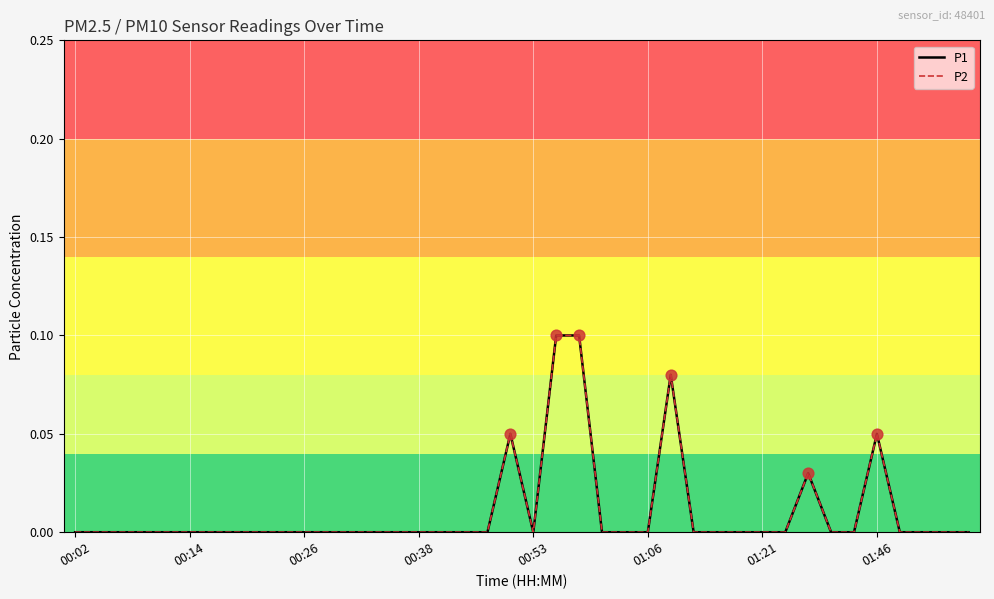

Is this an area chart (filled region under the line)?

No